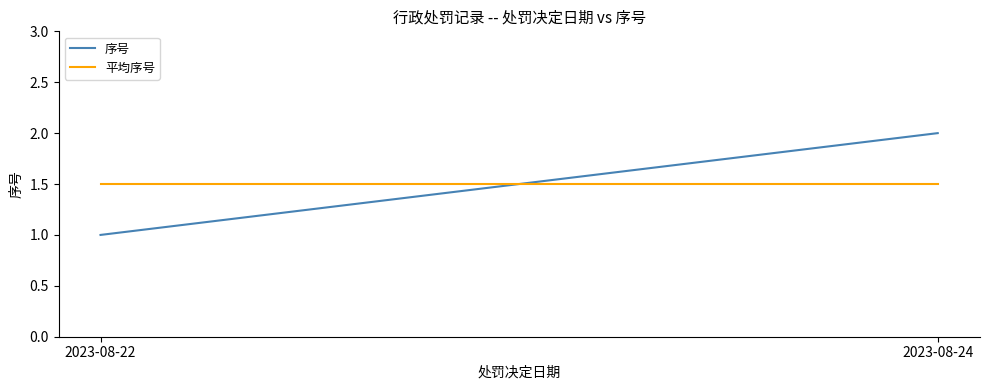

What is the sum of the 平均序号 values at 2023-08-22 and 2023-08-24?

3.0